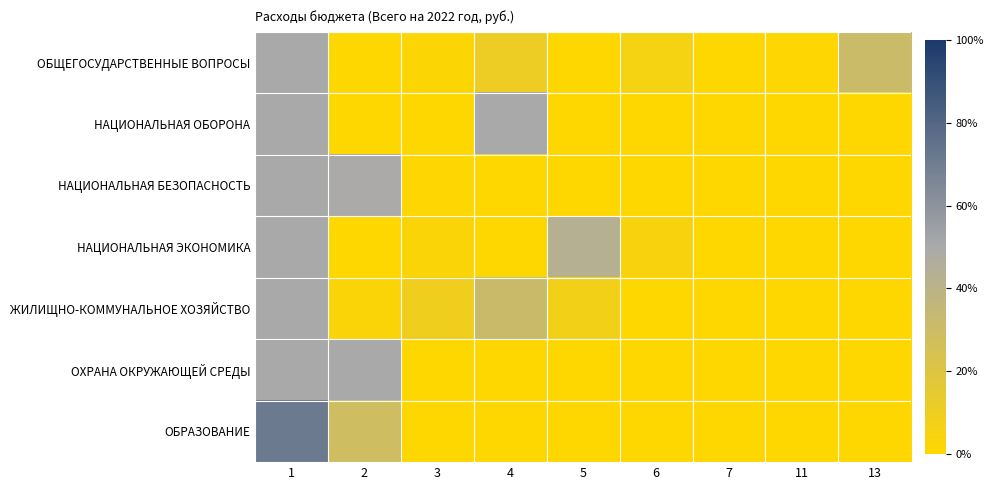

Reading left to right, transcribe all the data shown in this chart.

ОБЩЕГОСУДАРСТВЕННЫЕ ВОПРОСЫ: 1=0.5	2=0.0	3=0.0	4=0.1	5=0.0	6=0.1	7=0.0	11=0.0	13=0.3
НАЦИОНАЛЬНАЯ ОБОРОНА: 1=0.5	2=0.0	3=0.0	4=0.5	5=0.0	6=0.0	7=0.0	11=0.0	13=0.0
НАЦИОНАЛЬНАЯ БЕЗОПАСНОСТЬ: 1=0.5	2=0.5	3=0.0	4=0.0	5=0.0	6=0.0	7=0.0	11=0.0	13=0.0
НАЦИОНАЛЬНАЯ ЭКОНОМИКА: 1=0.5	2=0.0	3=0.0	4=0.0	5=0.4	6=0.0	7=0.0	11=0.0	13=0.0
ЖИЛИЩНО-КОММУНАЛЬНОЕ ХОЗЯЙСТВО: 1=0.5	2=0.0	3=0.1	4=0.3	5=0.1	6=0.0	7=0.0	11=0.0	13=0.0
ОХРАНА ОКРУЖАЮЩЕЙ СРЕДЫ: 1=0.5	2=0.5	3=0.0	4=0.0	5=0.0	6=0.0	7=0.0	11=0.0	13=0.0
ОБРАЗОВАНИЕ: 1=0.7	2=0.3	3=0.0	4=0.0	5=0.0	6=0.0	7=0.0	11=0.0	13=0.0